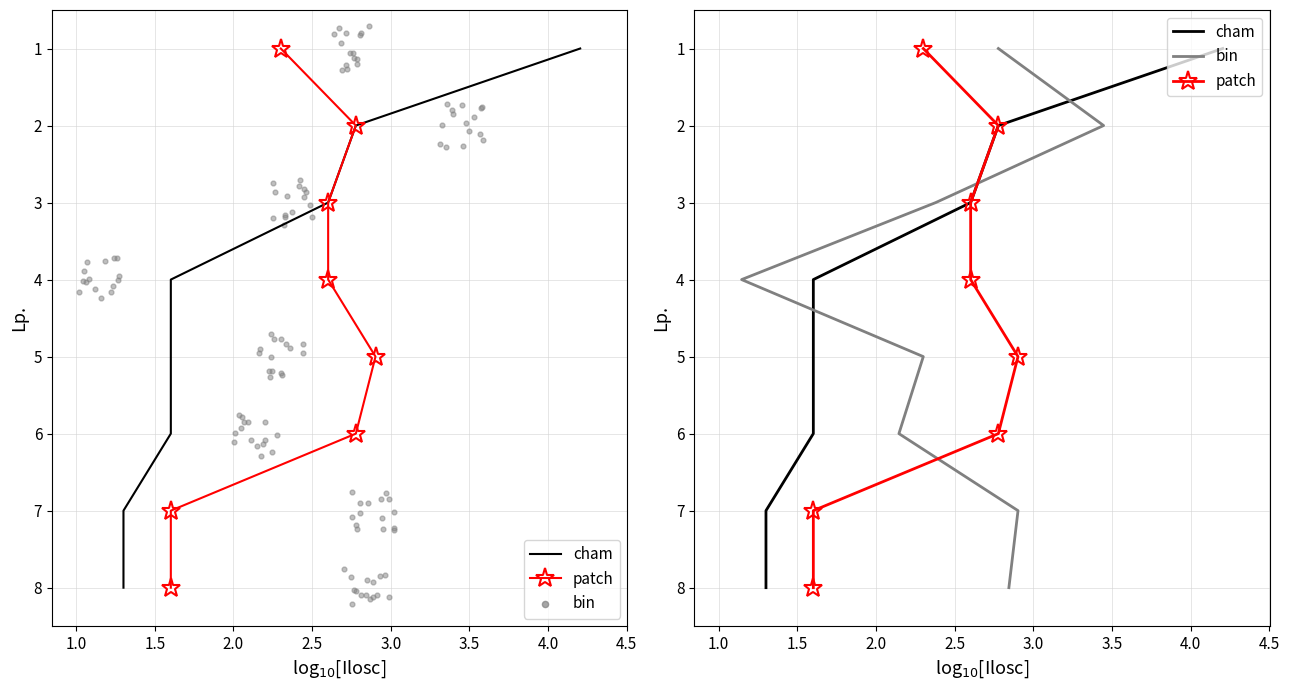

Which series has the largest Y range (max minus min)?

cham